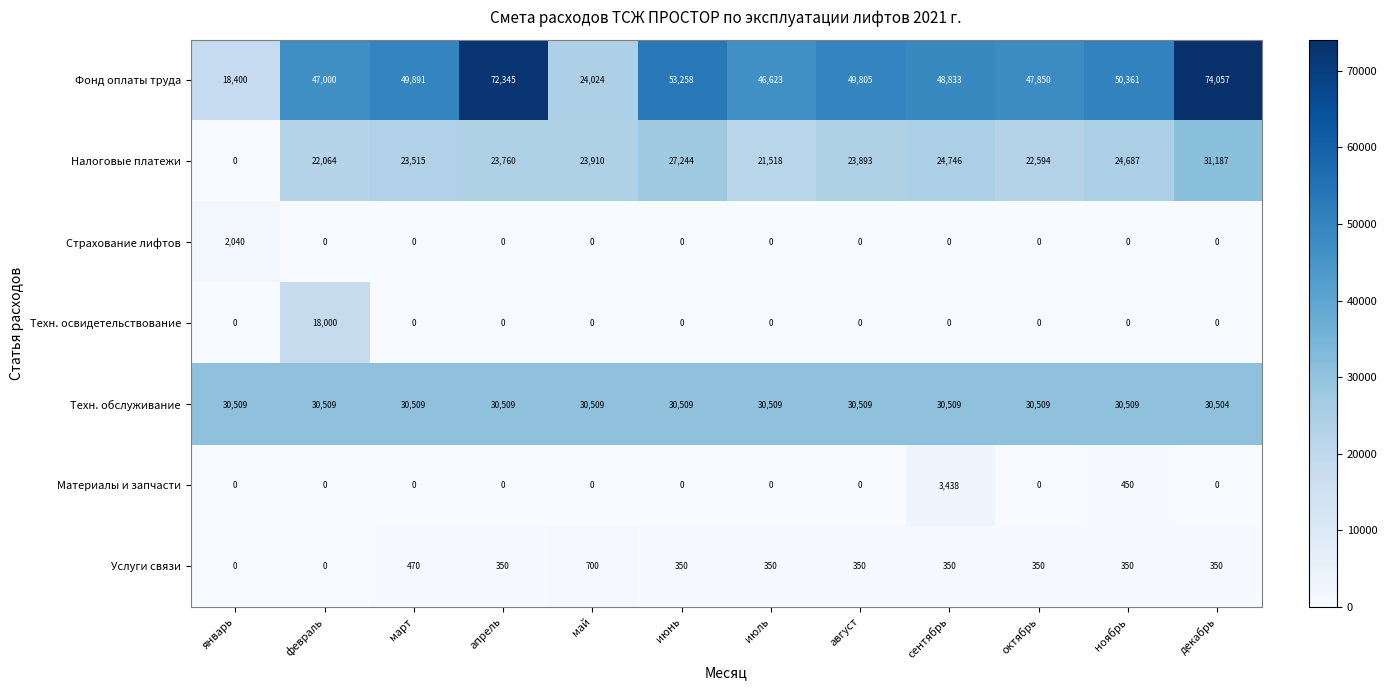

At which category is the sum across all series the highest?

декабрь